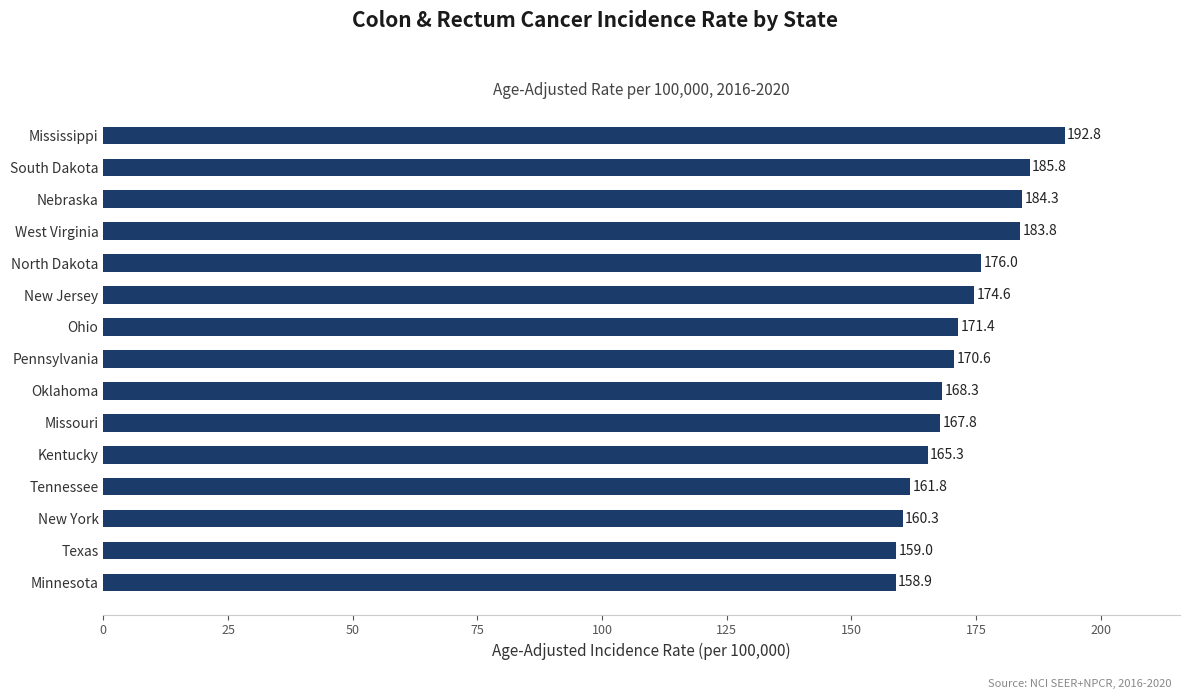

List the labels in order of value, smallest first.

Minnesota, Texas, New York, Tennessee, Kentucky, Missouri, Oklahoma, Pennsylvania, Ohio, New Jersey, North Dakota, West Virginia, Nebraska, South Dakota, Mississippi